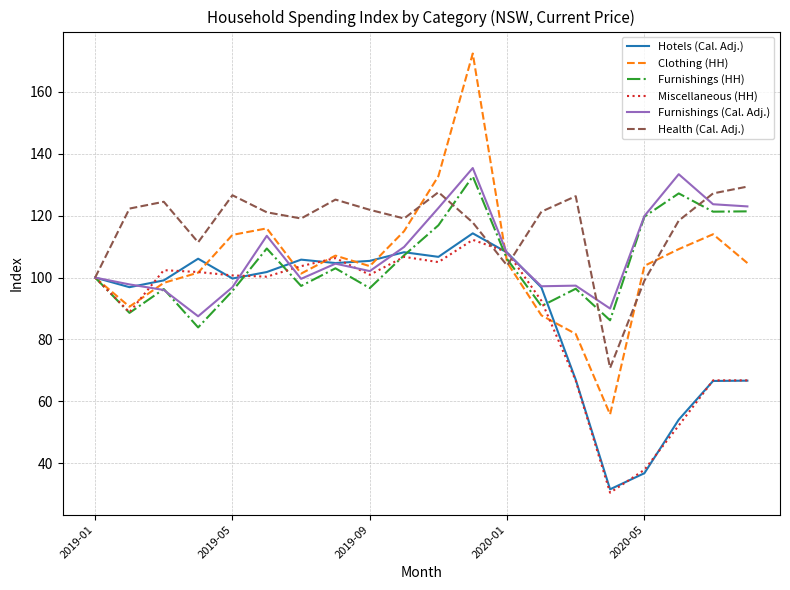

What is the difference between the maximum and minimum values in the Furnishings (HH) series?

48.8